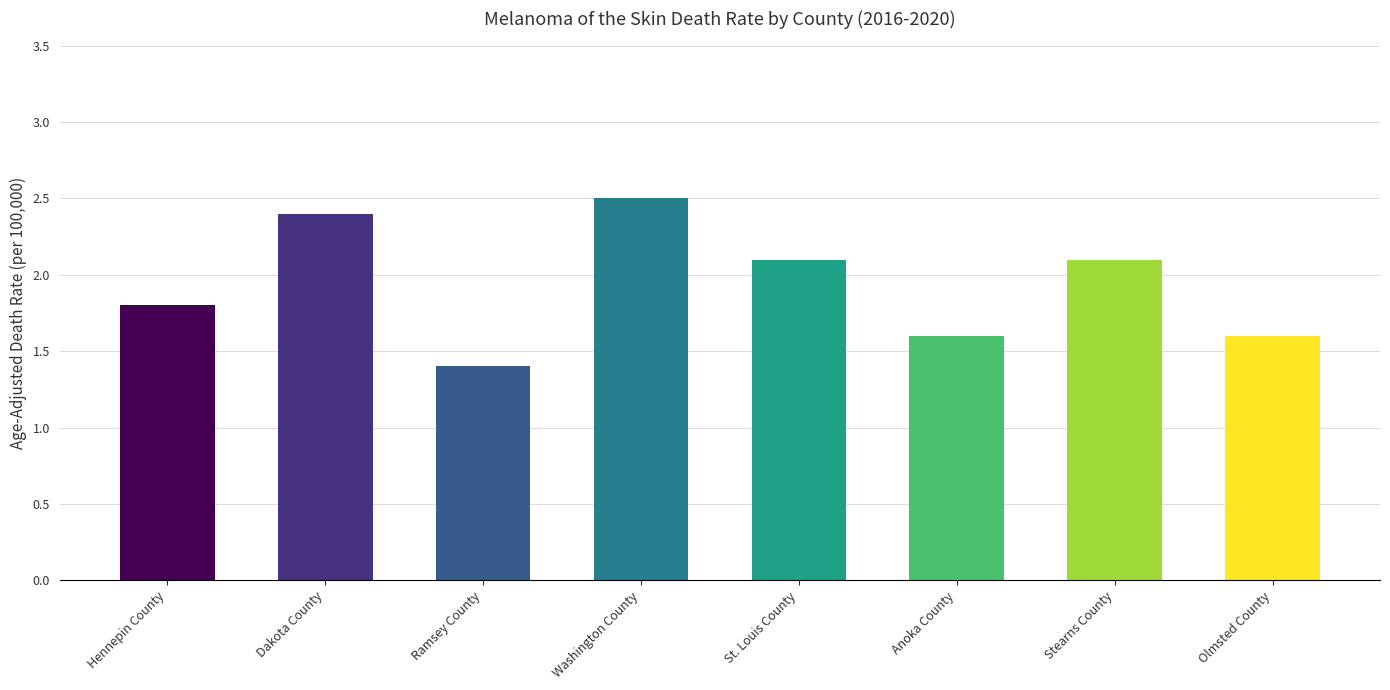

Reading left to right, transcribe all the data shown in this chart.

Hennepin County=1.8	Dakota County=2.4	Ramsey County=1.4	Washington County=2.5	St. Louis County=2.1	Anoka County=1.6	Stearns County=2.1	Olmsted County=1.6